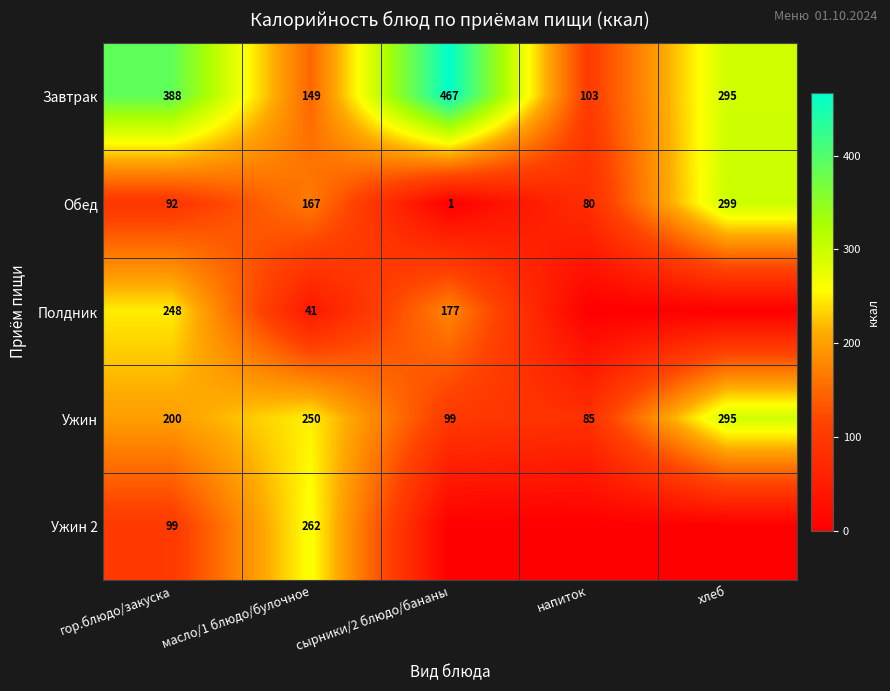

Rank the categories by Ужин value from highest to lowest.

хлеб, масло/1 блюдо/булочное, гор.блюдо/закуска, сырники/2 блюдо/бананы, напиток